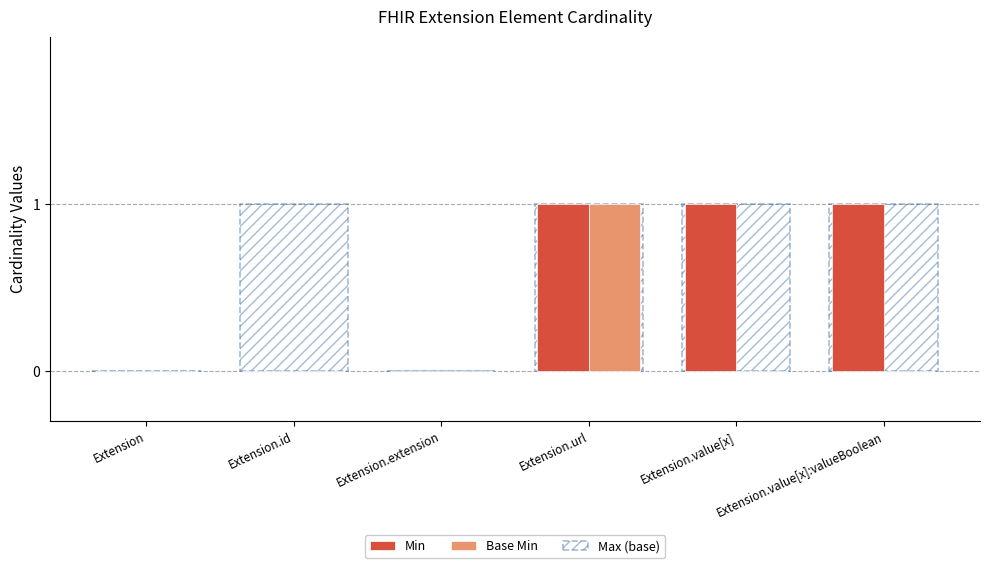

Count the number of categories in the chart.

6